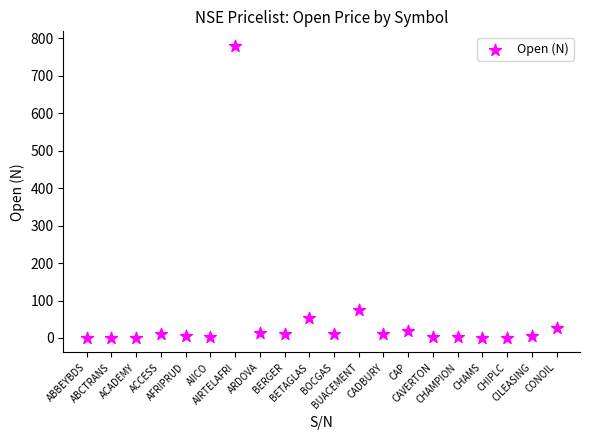

What is the range of Y values (max minus min)?

779.8